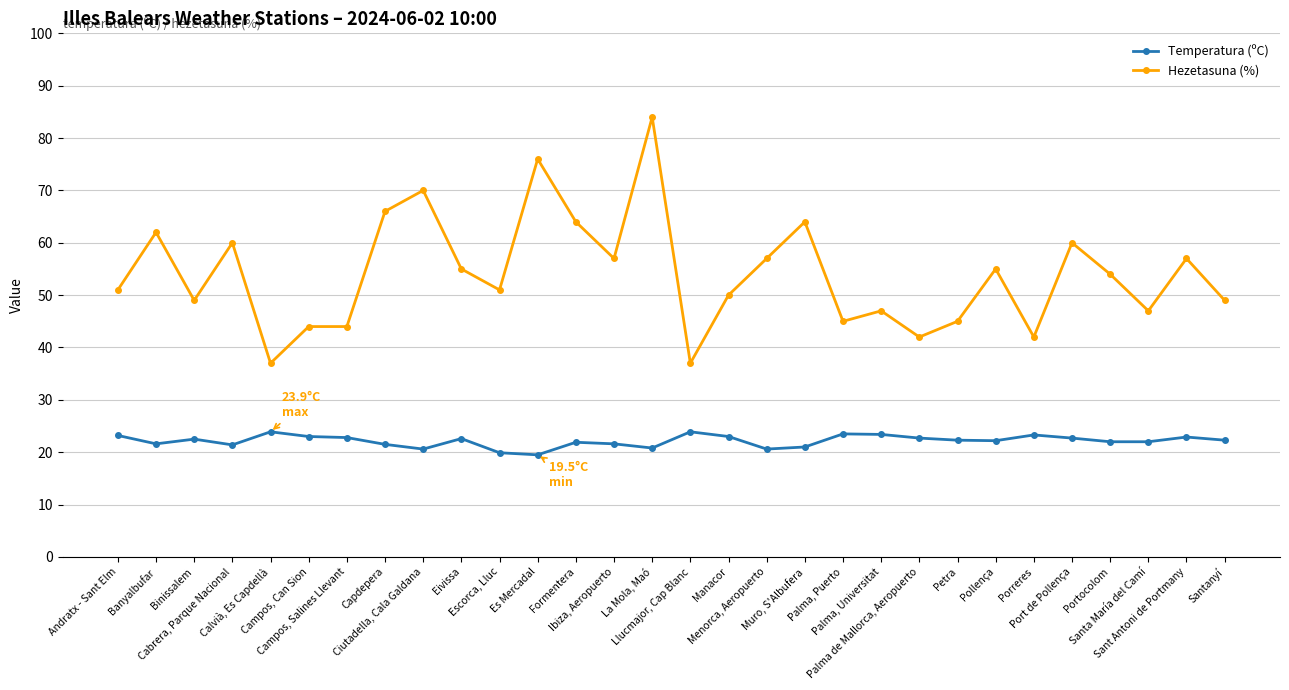

What is the minimum value shown in the chart?

19.5